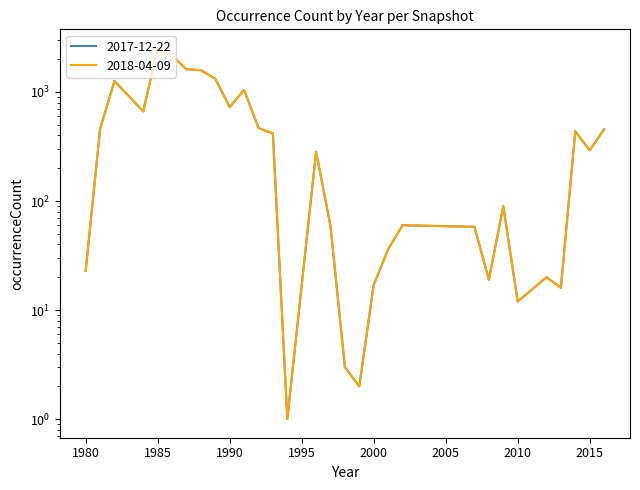

What is the difference between the maximum and minimum values in the 2017-12-22 series?

2536